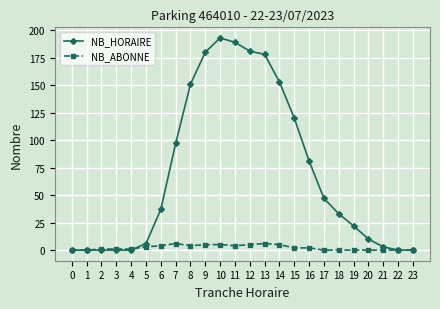

Is the value of NB_HORAIRE at 14 greater than the value of NB_ABONNE at 2?

Yes